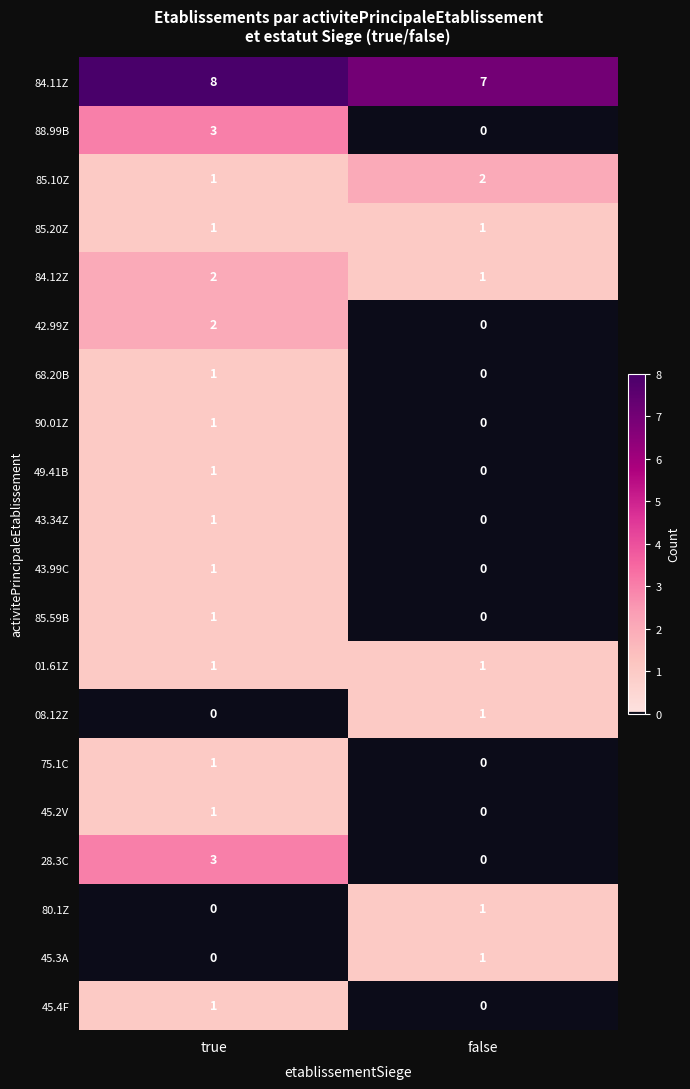

What is the difference between the highest and lowest values at false?

7